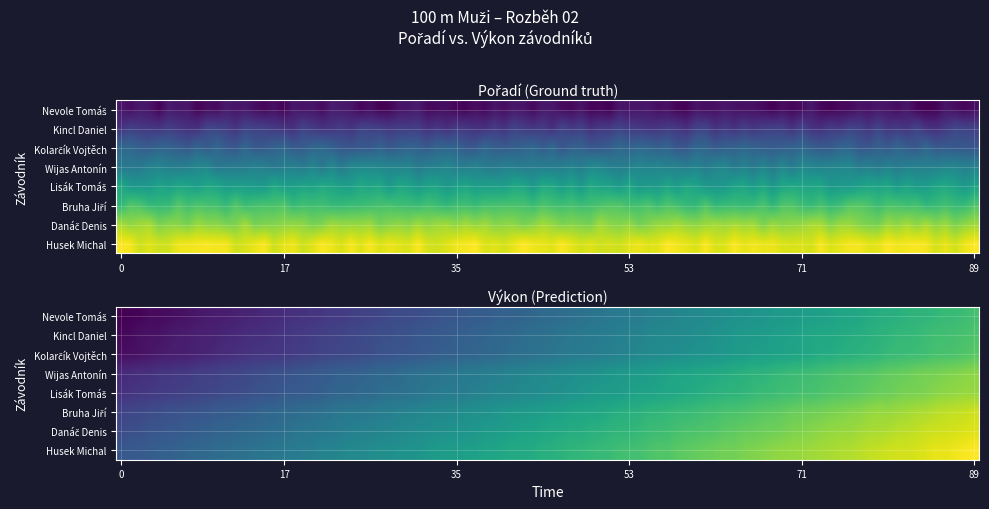

Which series has the largest total across all categories?

Husek Michal